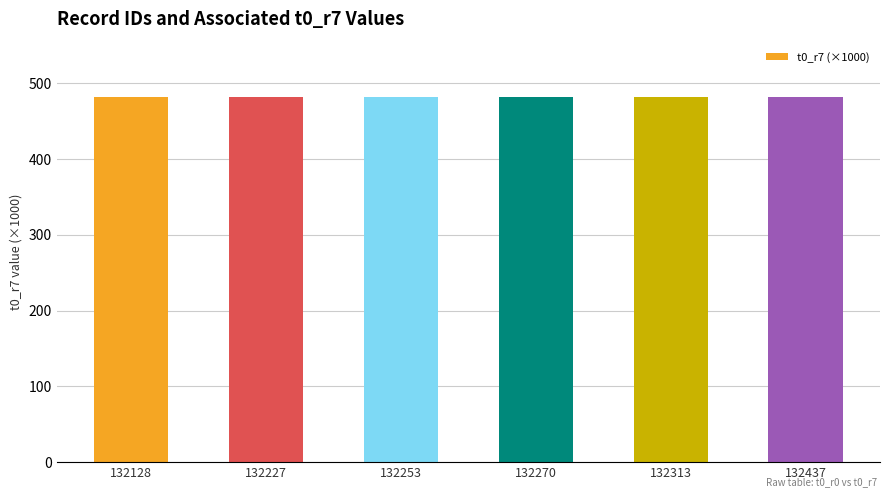

What is the greatest value displayed?

482.6